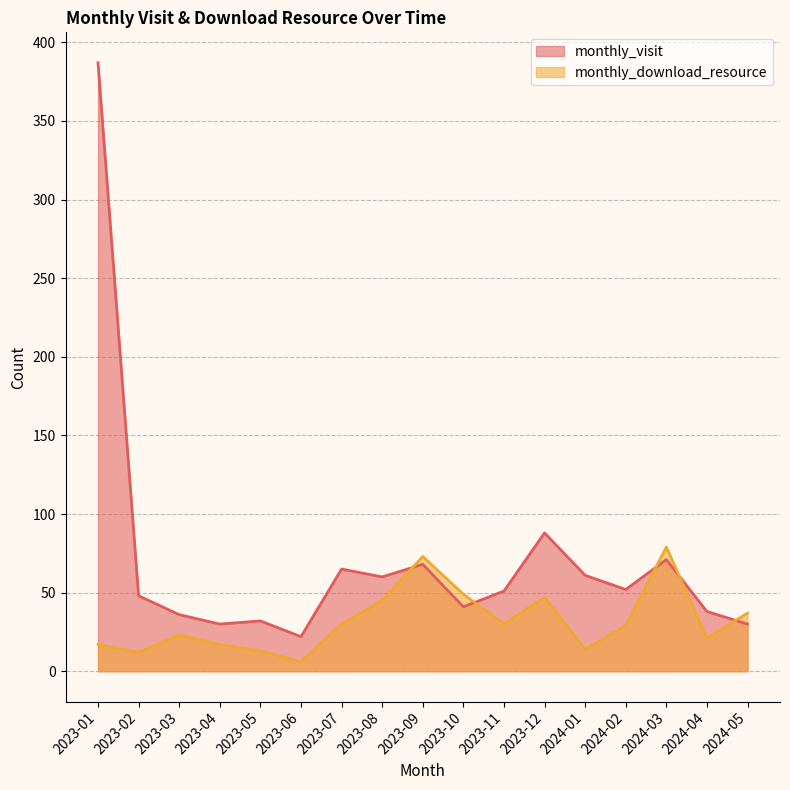

How many series are shown in this chart?

2